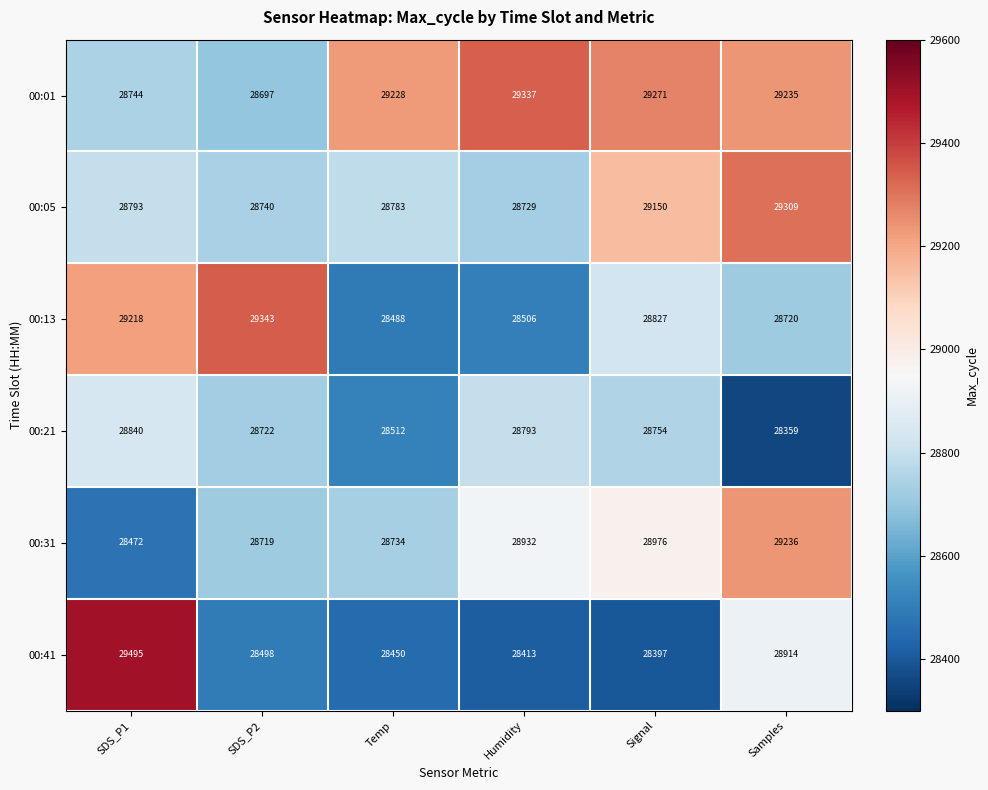

What is the maximum value shown in the chart?

29495